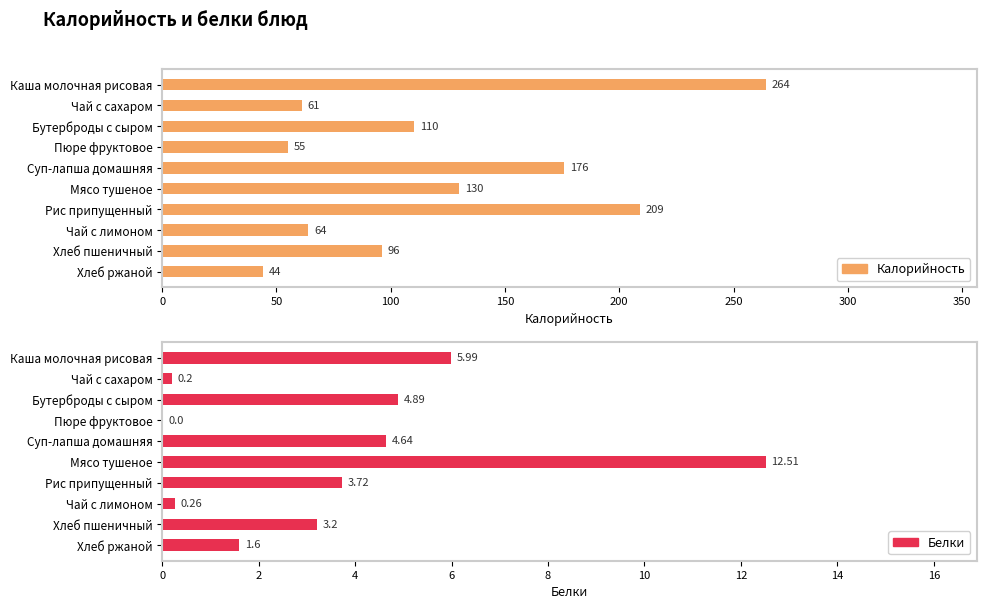

Reading right to left, what are all the values shown in this chart?

Калорийность: 44.0	96.0	64.0	209.0	130.0	176.0	55.0	110.0	61.0	264.0
Белки: 1.6	3.2	0.3	3.7	12.5	4.6	0.0	4.9	0.2	6.0